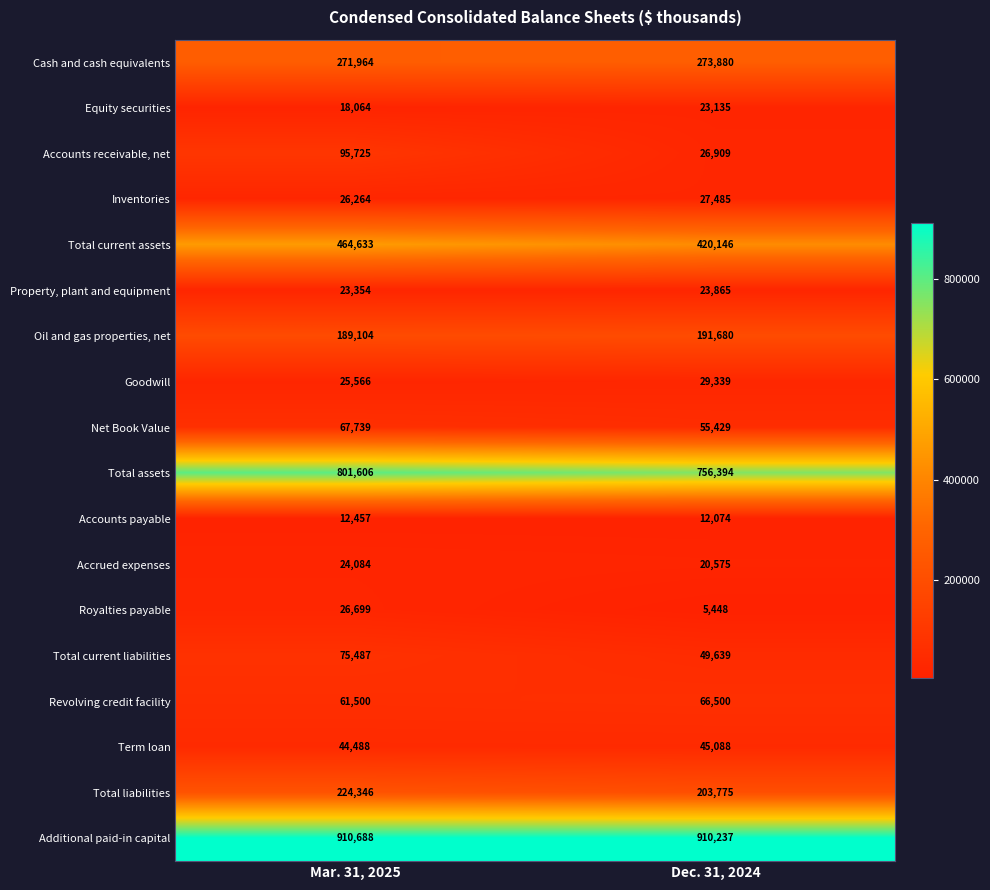

Count the number of categories in the chart.

2